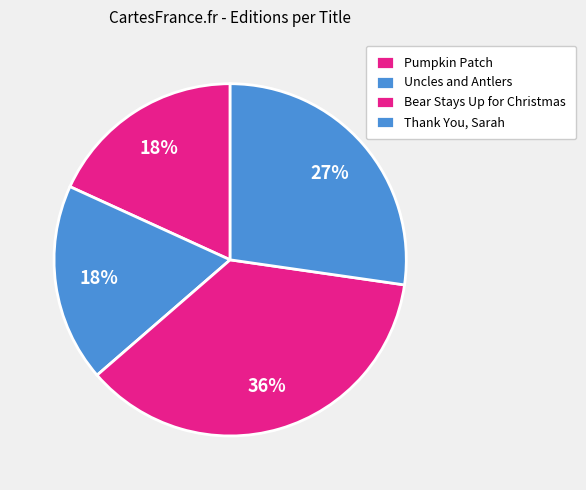

How many slices are in this pie chart?

4